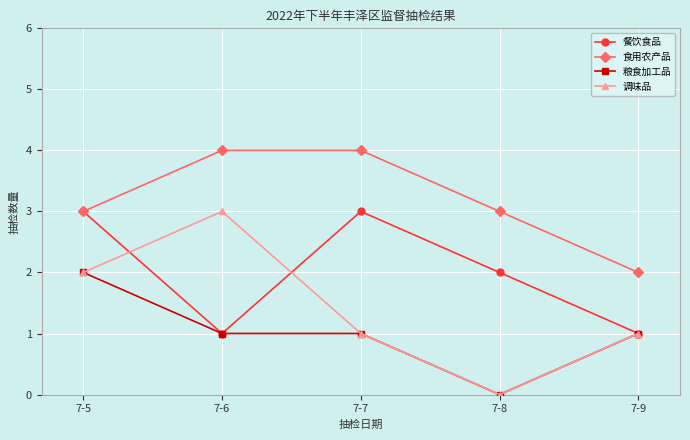

Reading right to left, transcribe all the data shown in this chart.

餐饮食品: 1	2	3	1	3
食用农产品: 2	3	4	4	3
粮食加工品: 1	0	1	1	2
调味品: 1	0	1	3	2